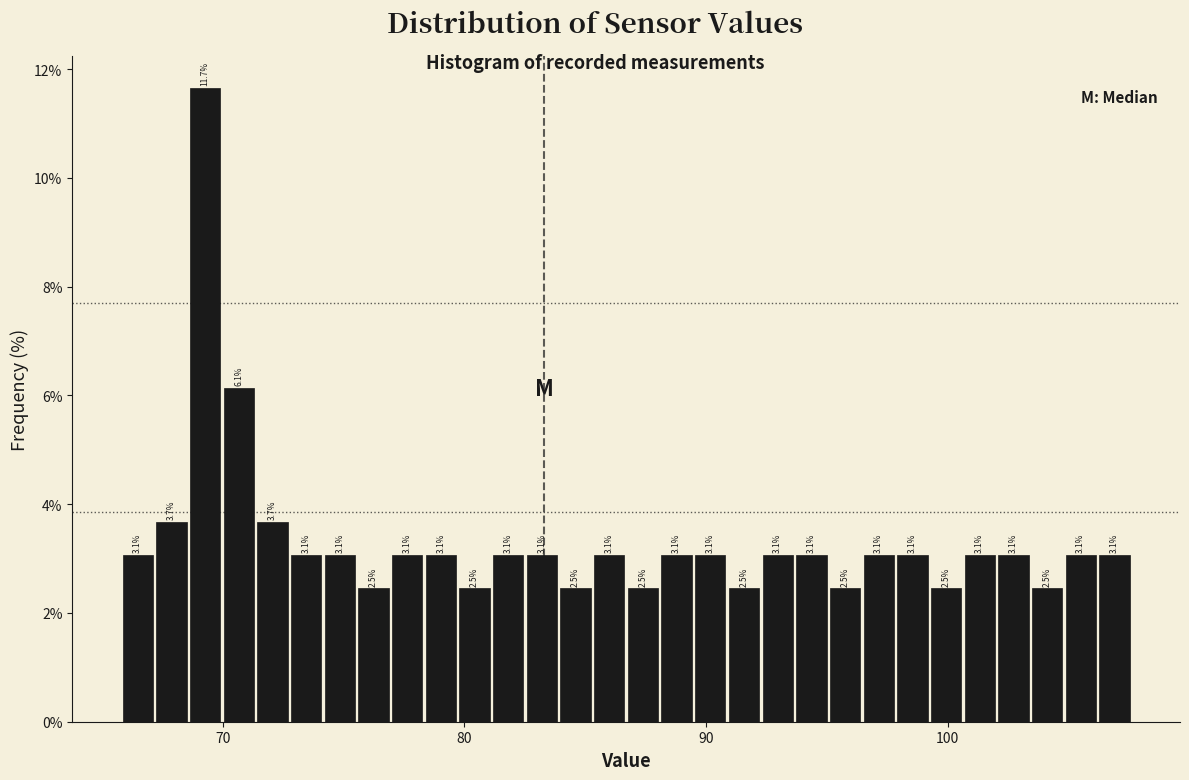

Read against the x-axis, roughly where is the centre of the tallest bar?

69